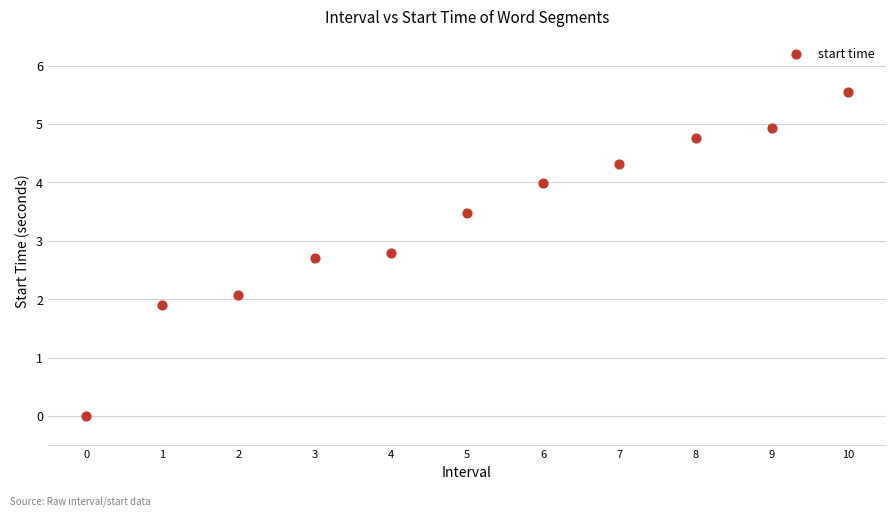

What is the average Y value?

3.3